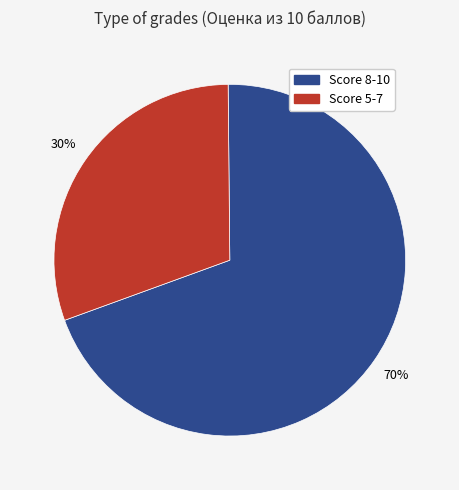

To the nearest percent, what is the average slice percentage?

50%